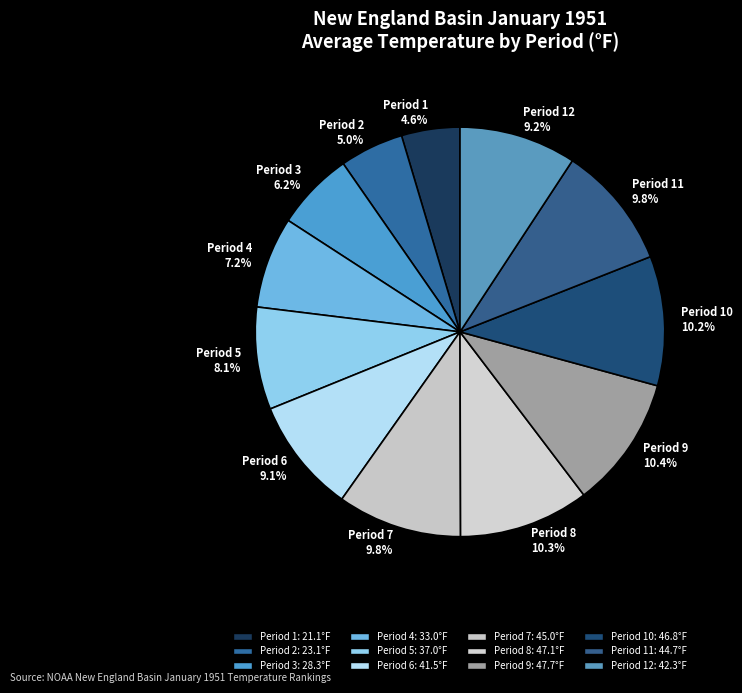

What percentage do Period 11 9.8% and Period 8 10.3% together represent?

20.1%